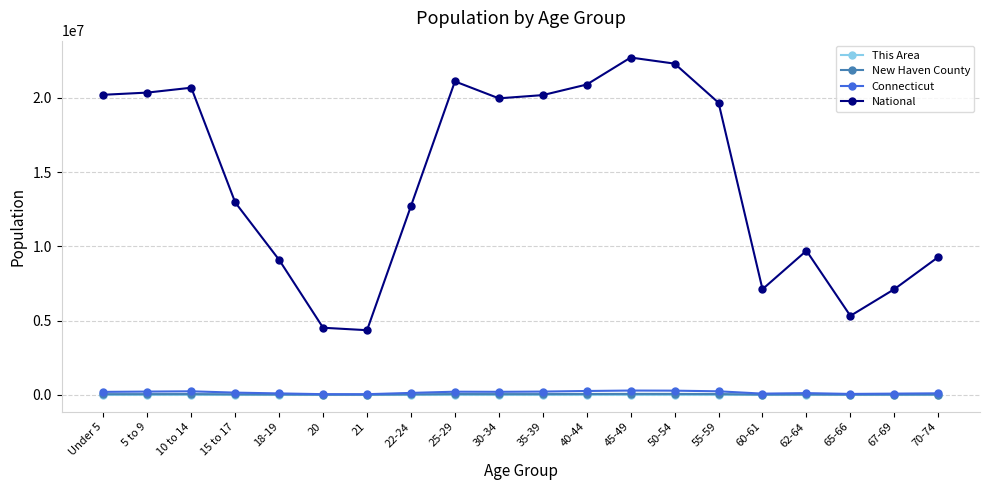

How many categories are shown in the chart?

20